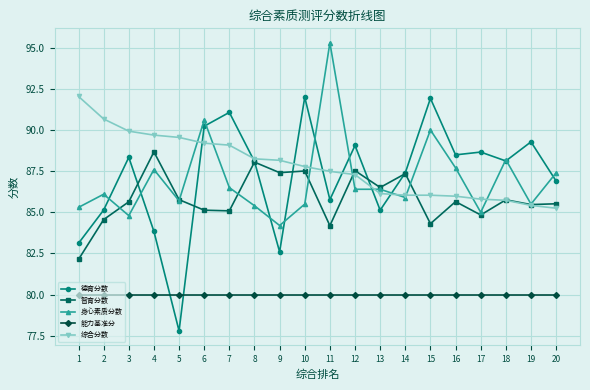

At which category is the sum across all series the highest?

6